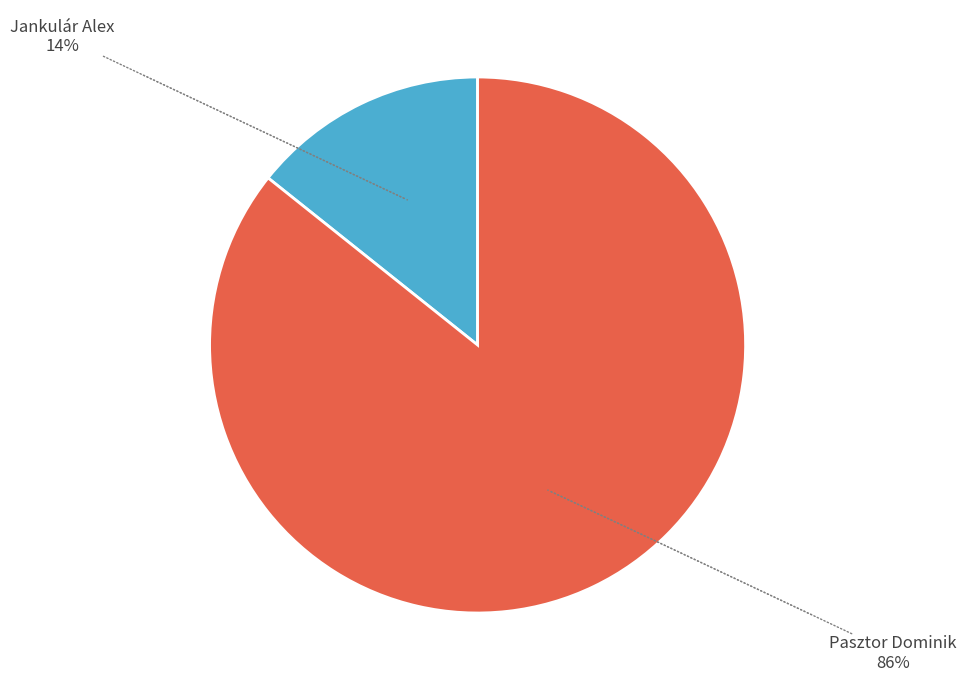

Does Pasztor Dominik account for over 50% of the chart?

Yes